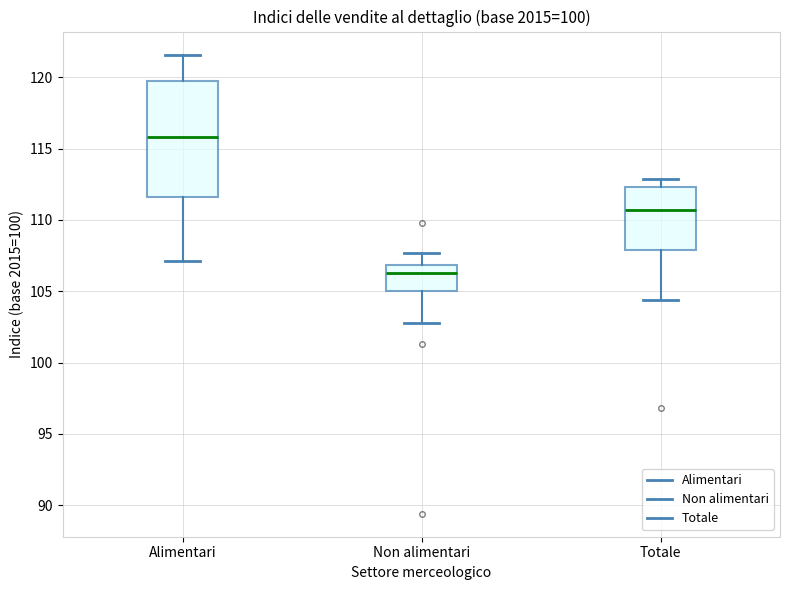

Where does the lower whisker of the box for Alimentari end on the y-axis? The values are not printed on the chart, so give them approximately, as read against the axis.

107.0